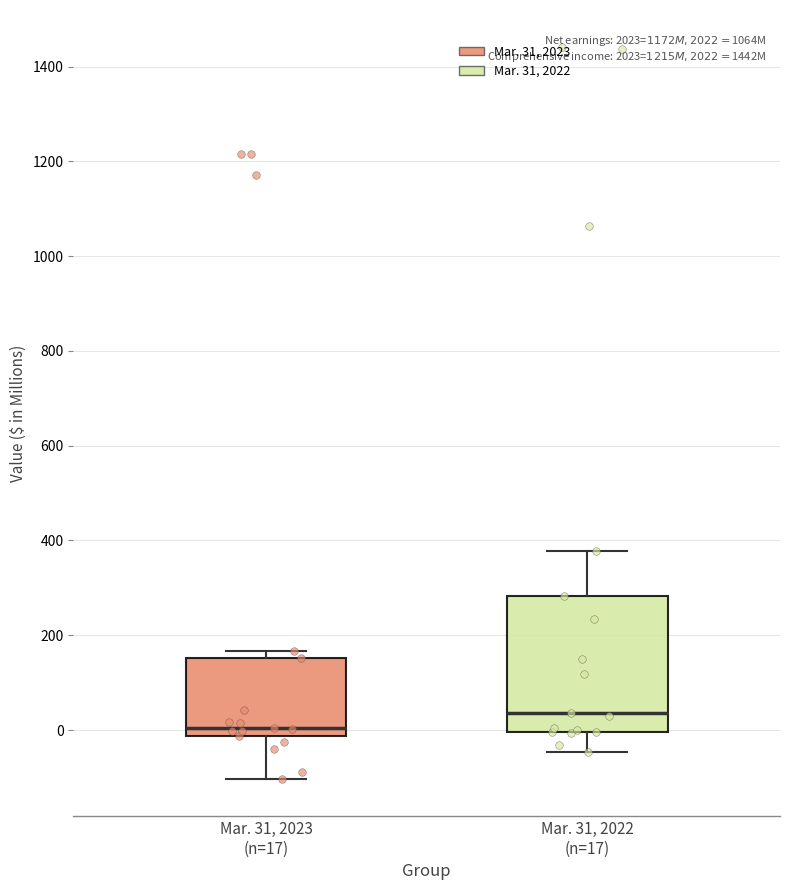

Reading left to right, read every box against the y-axis: the position of its median line, the range the box covers, and the ends of its whiskers. The values are not printed on the chart, so give them approximately, as read against the axis.

Mar. 31, 2023 (n=17): median 0, box -20 to 160, whiskers -100 to 160 (just above the box's upper edge)
Mar. 31, 2022 (n=17): median 40, box 0 to 280, whiskers -40 to 380